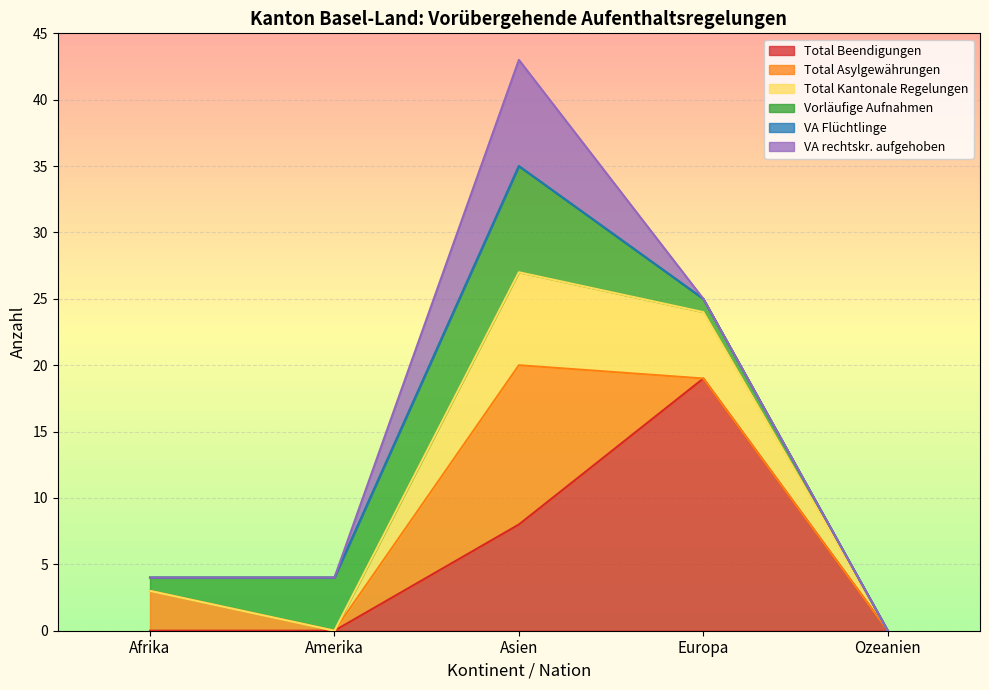

True or false: Vorläufige Aufnahmen and VA erloschen cross at least once.

False